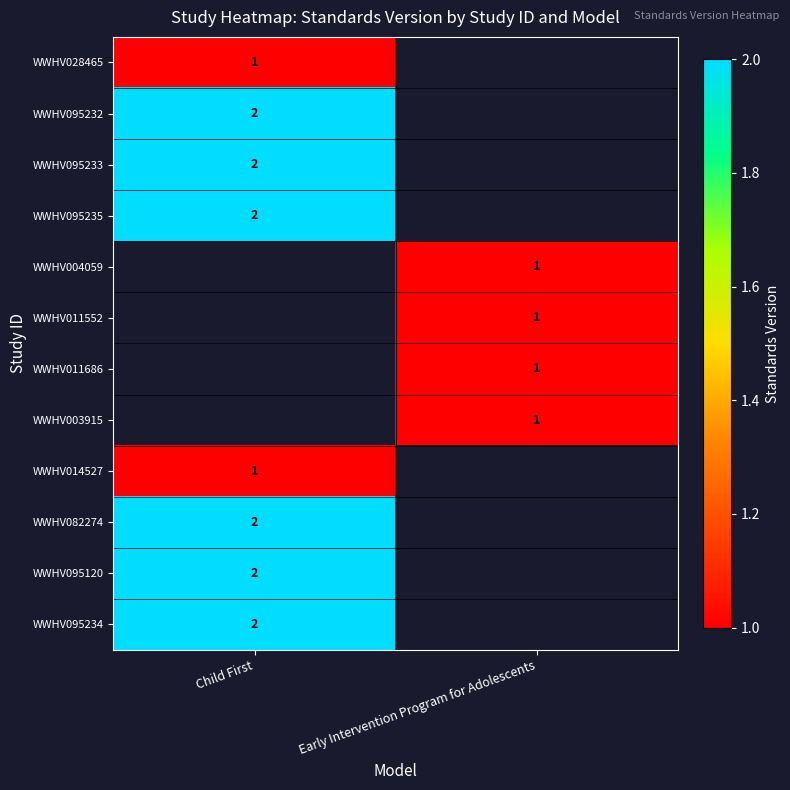

Is it true that WWHV003915 equals 1 at Early Intervention Program for Adolescents?

True